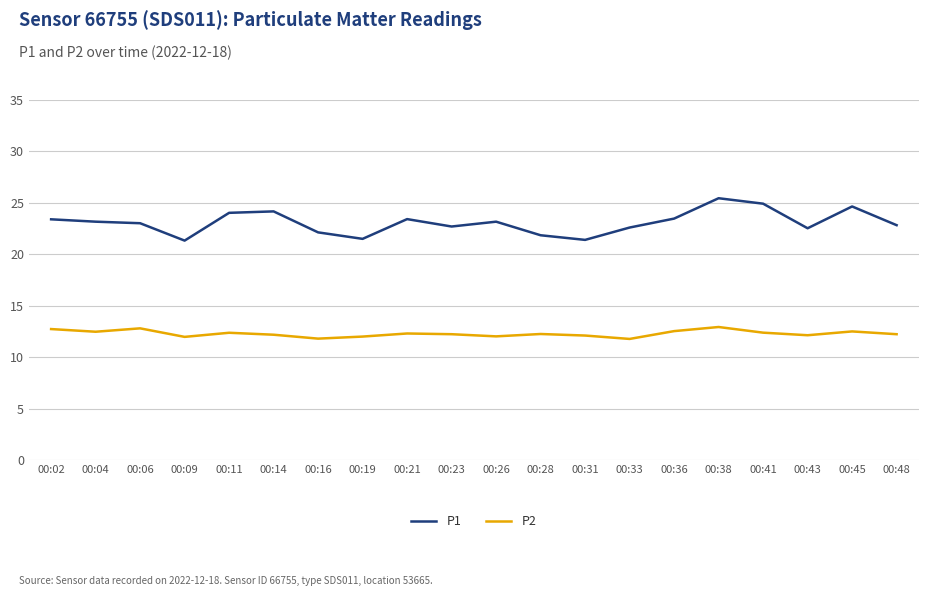

What is the smallest value displayed?

11.8